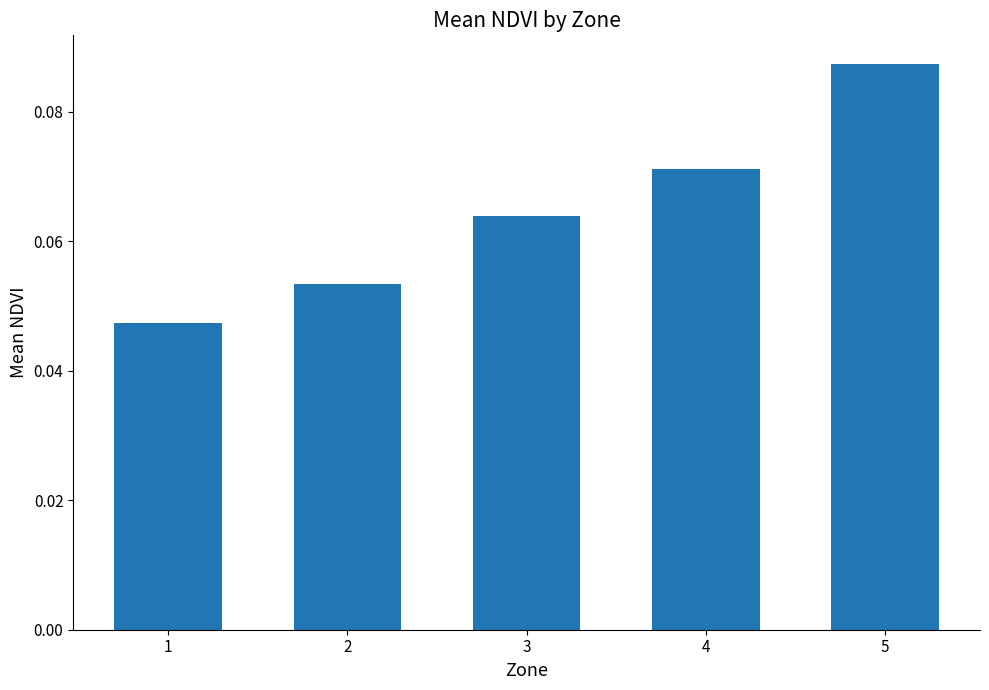

Where is the data nearest to the value 0?

1